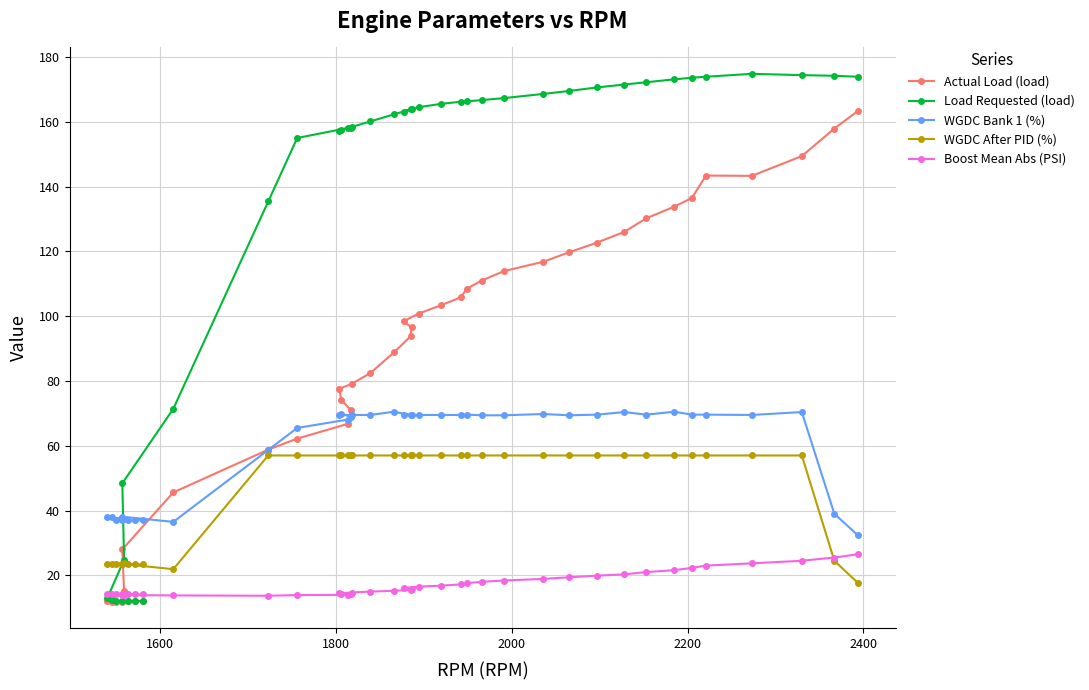

True or false: Actual Load (load) and WGDC After PID (%) intersect in this chart.

True